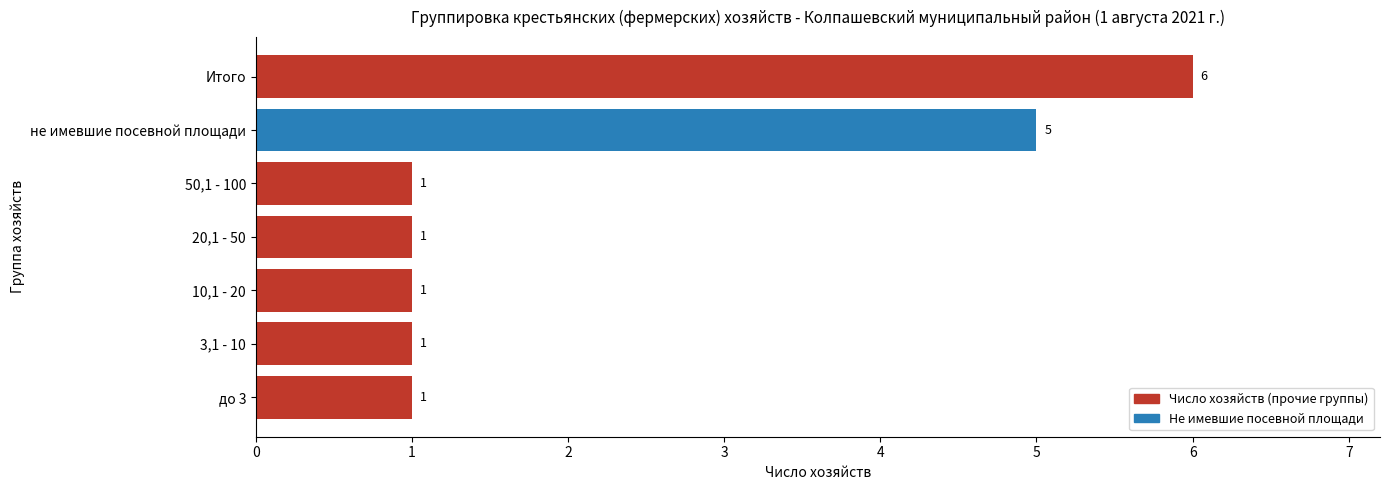

What is the difference between the values at Итого and до 3?

5